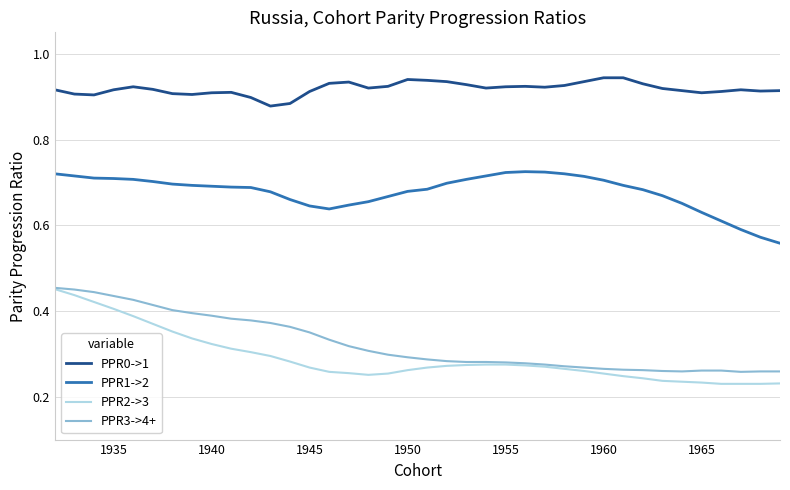

True or false: PPR3->4+ and PPR1->2 cross at least once.

False